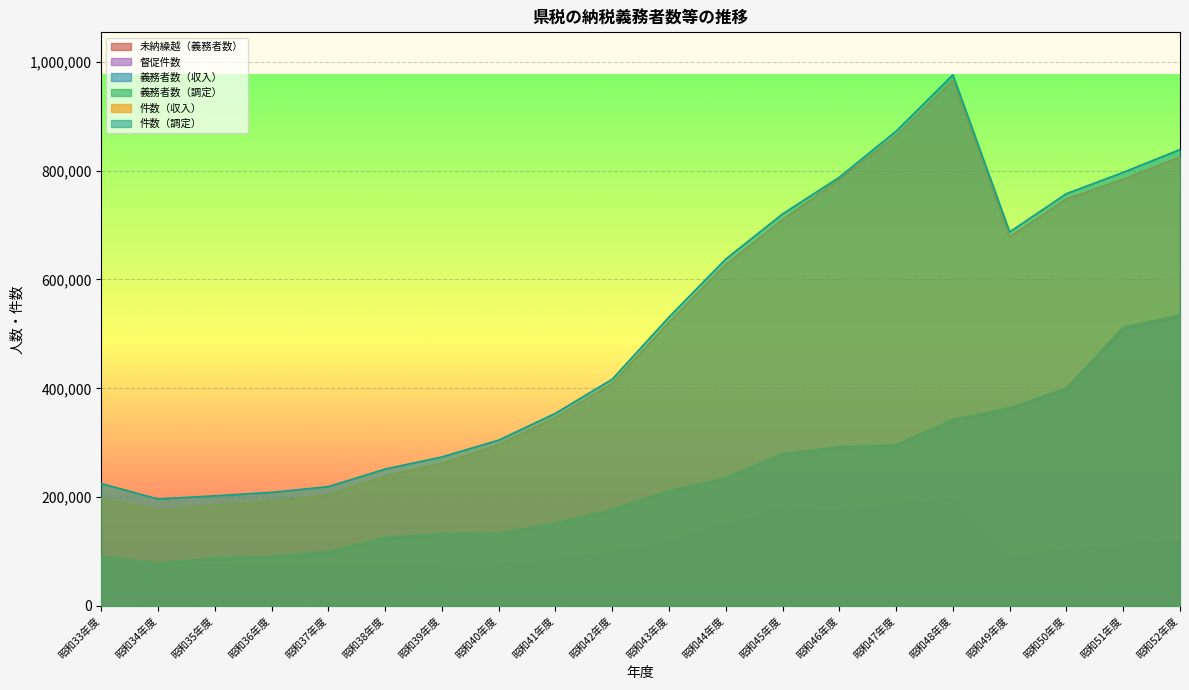

True or false: 義務者数（収入） has a value of 143886 at 昭和44年度.

False